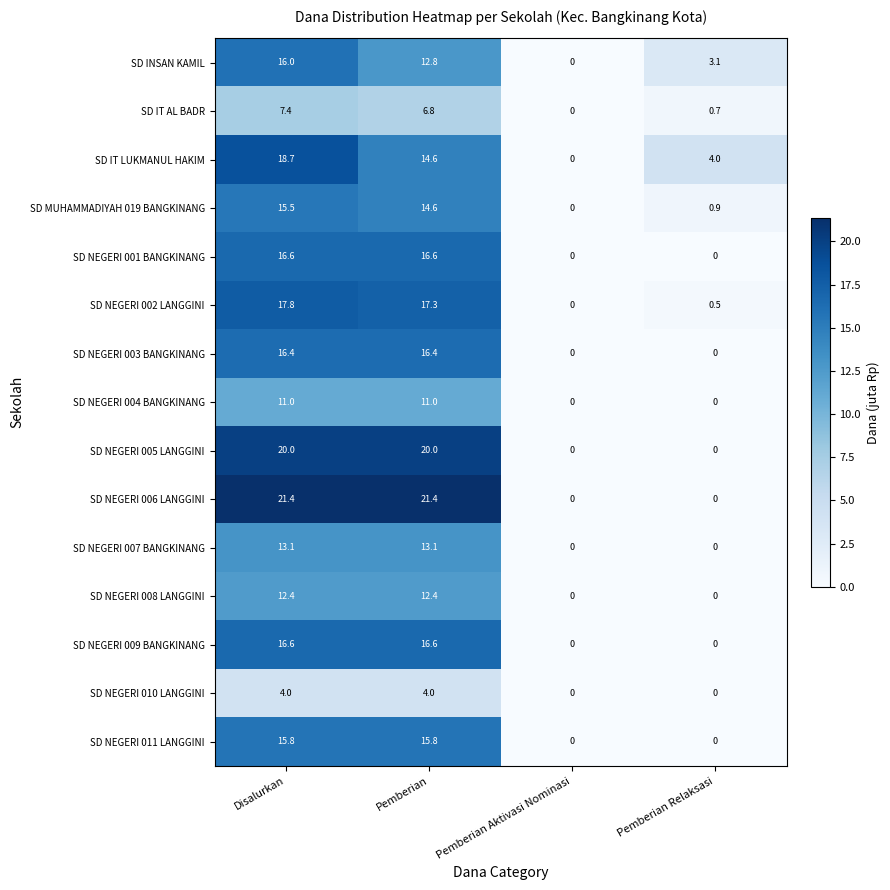

At which category is the sum across all series the highest?

Disalurkan